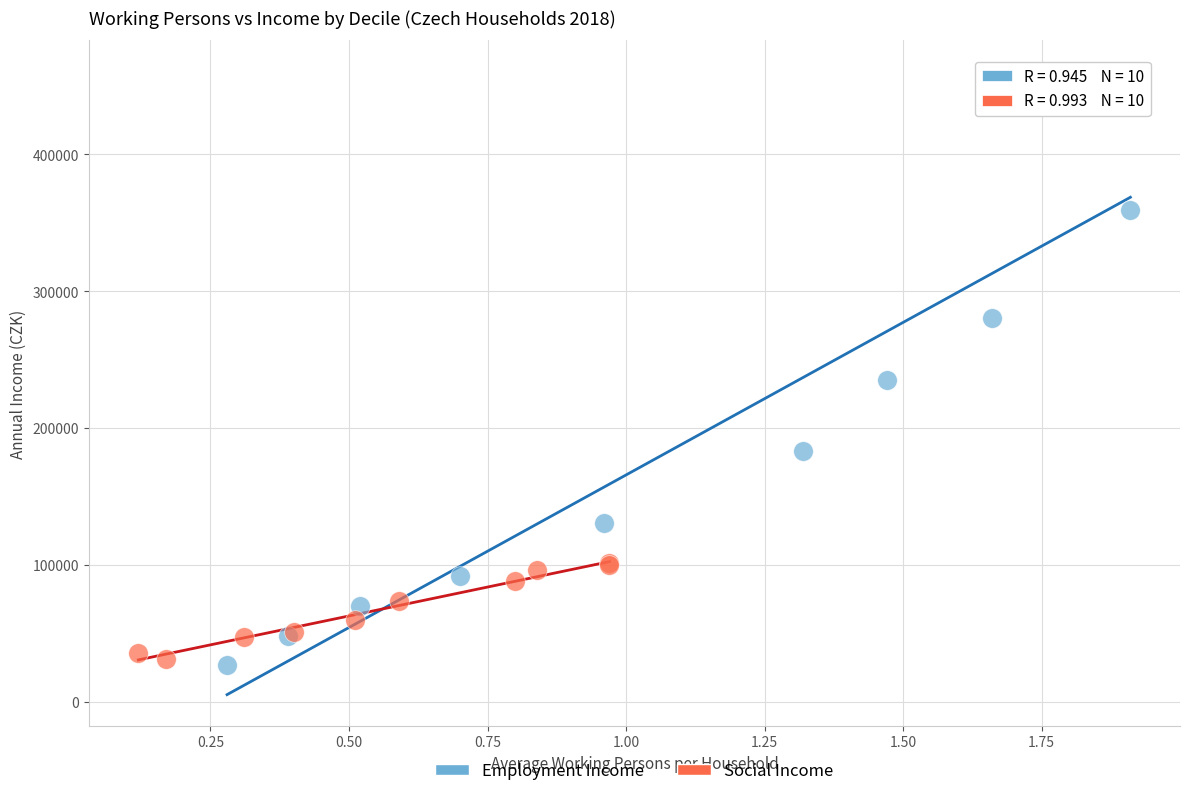

Which series has the widest spread of Y values?

Employment Income